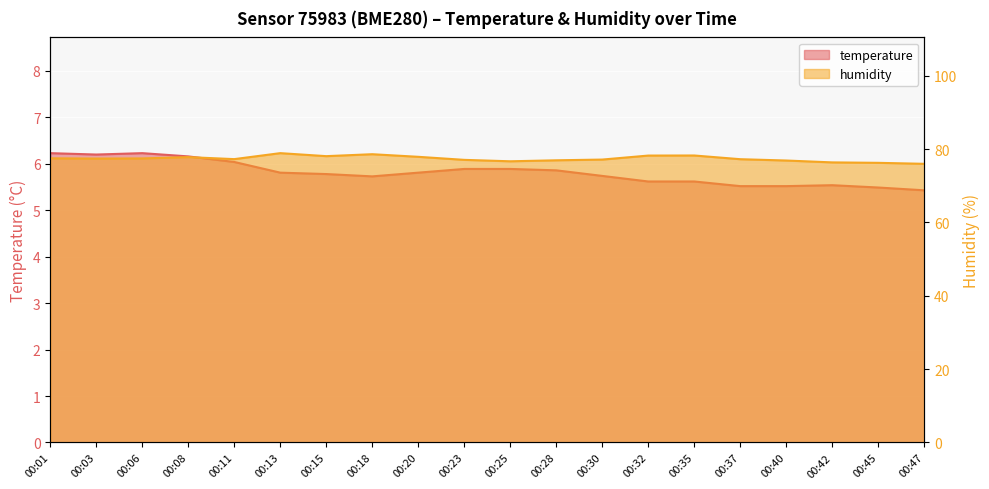

What is the sum of all humidity values?

1547.7